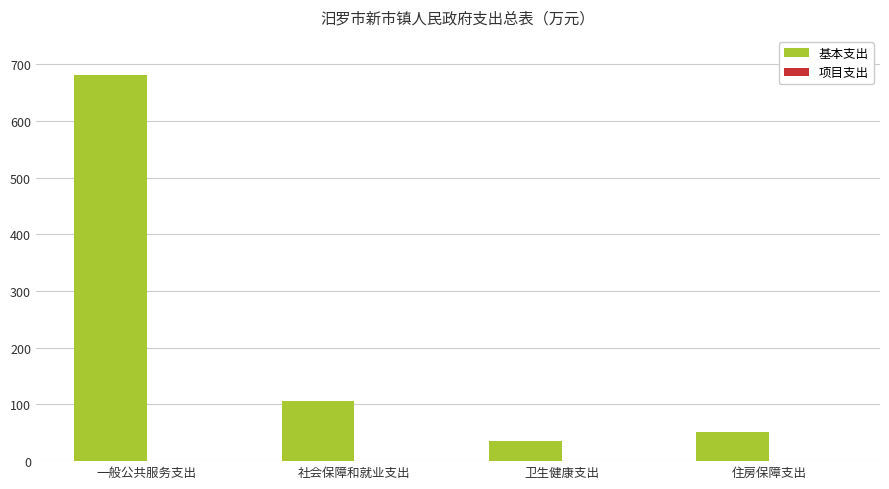

Reading right to left, extract all data points from this chart.

50.8	36.0	105.7	680.5